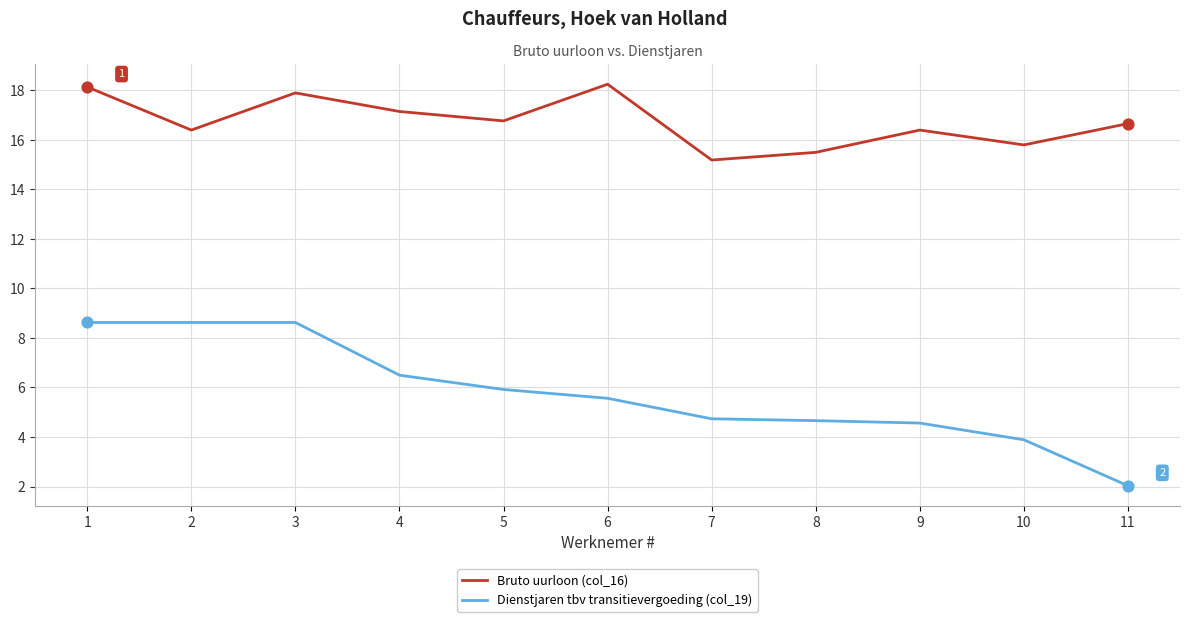

At how many categories does at least one series exceed 5?

11